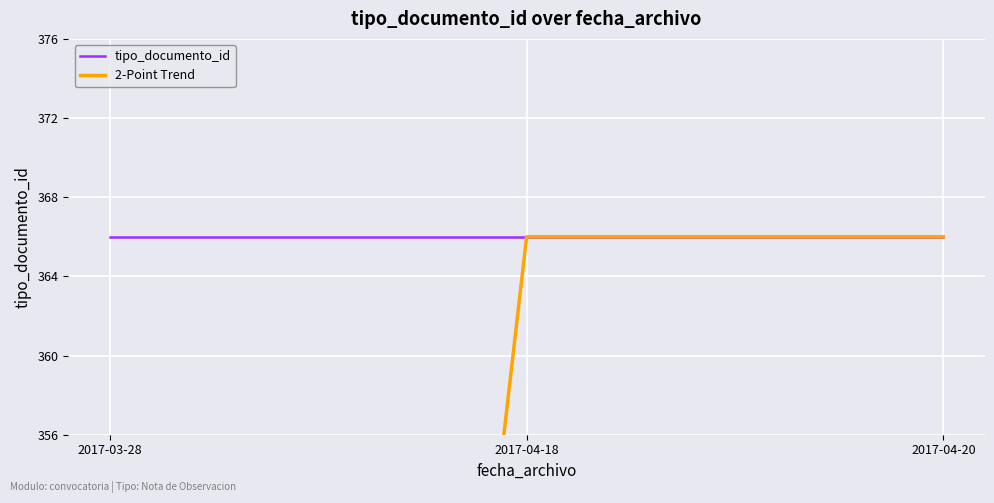

What is the label of the 3rd point from the left?

2017-04-20